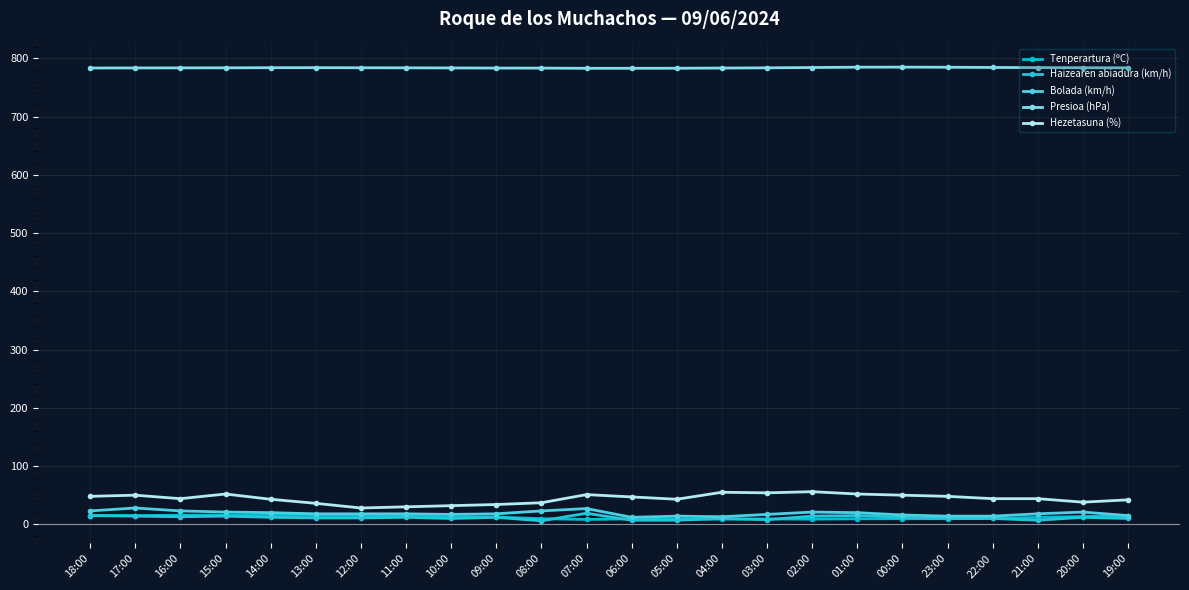

Where does the Hezetasuna (%) series first go above 44?

18:00